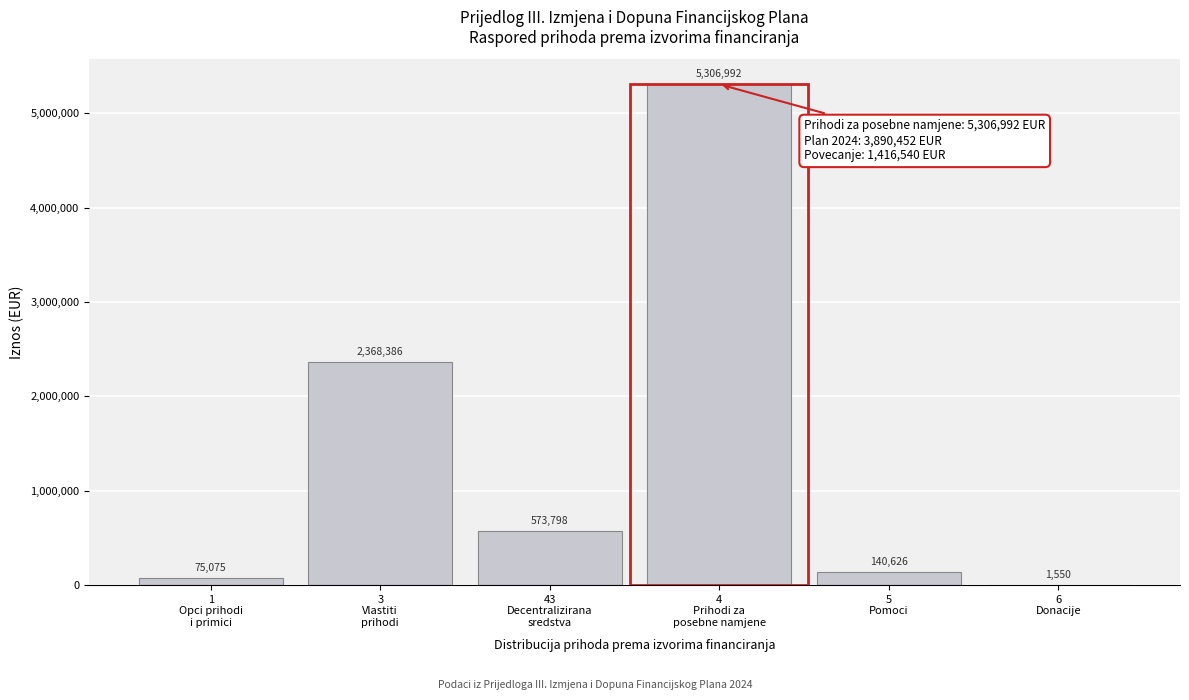

What is the greatest value displayed?

5306992.0